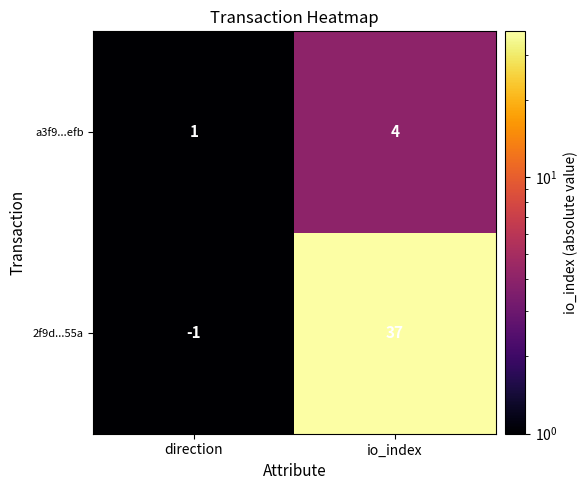

How many series are shown in this chart?

2